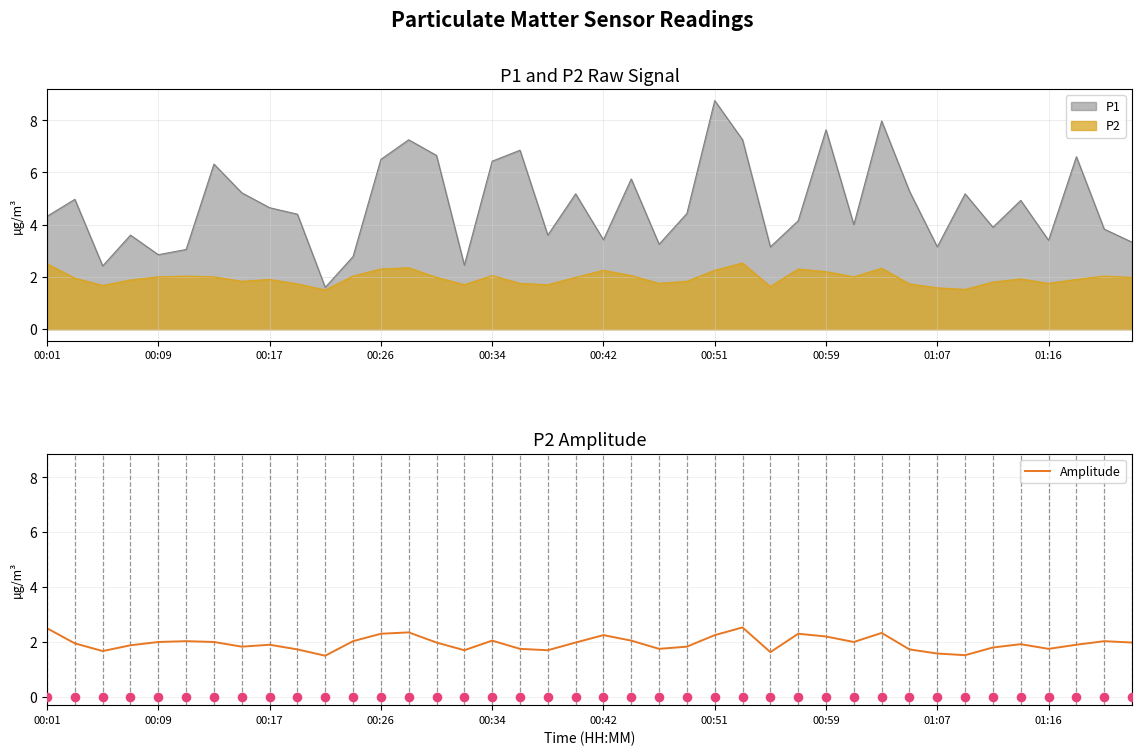

What is the highest value of the P2 series?

2.5